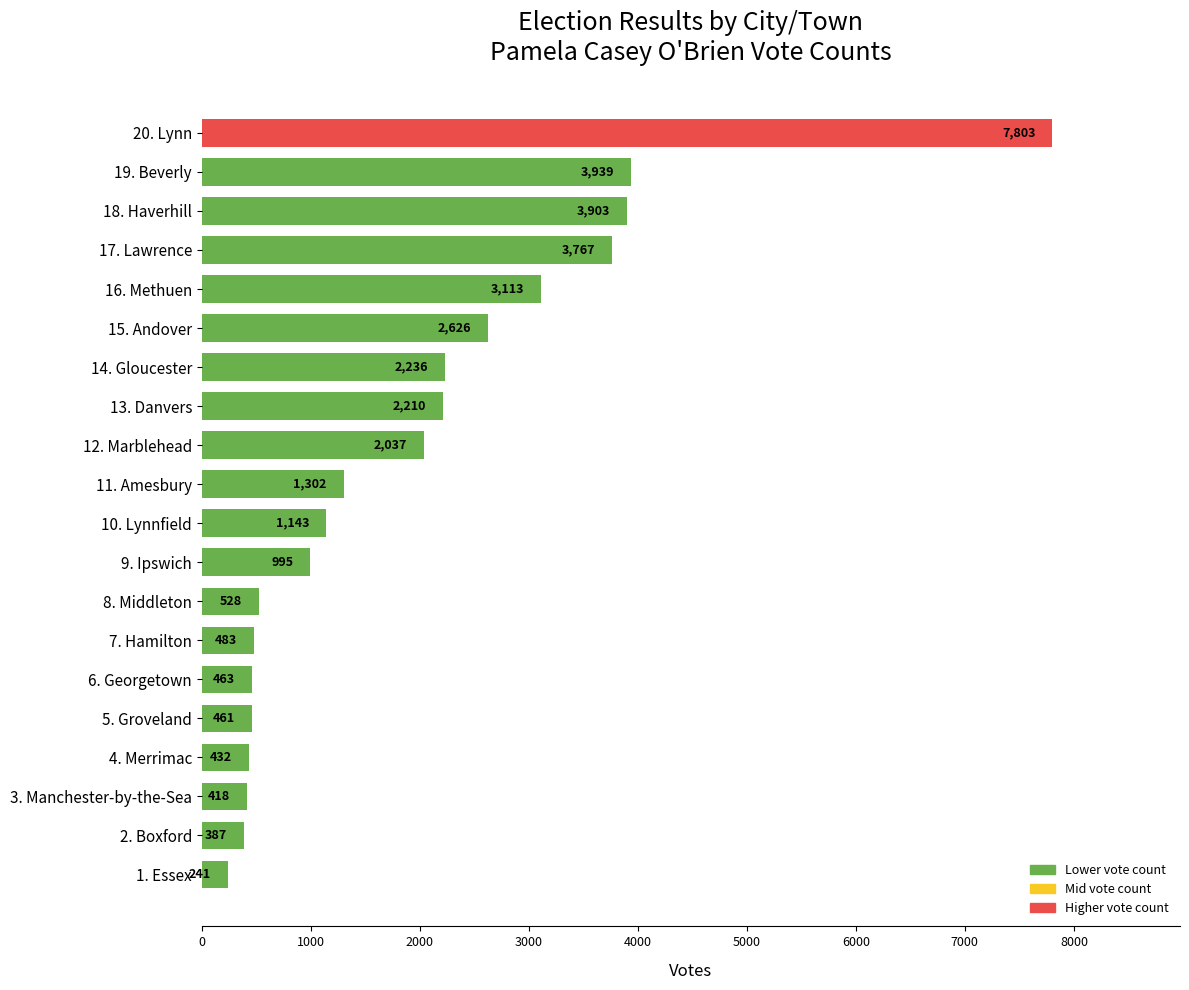

What is the average value?

1924